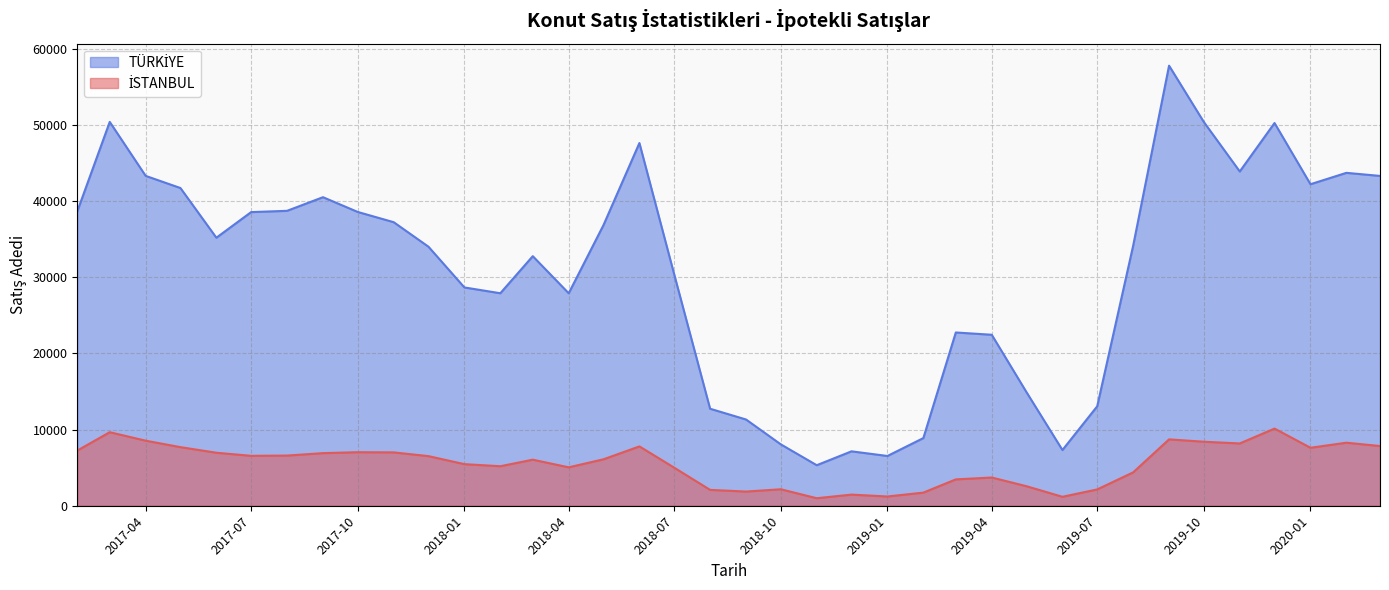

What is the minimum value shown in the chart?

987